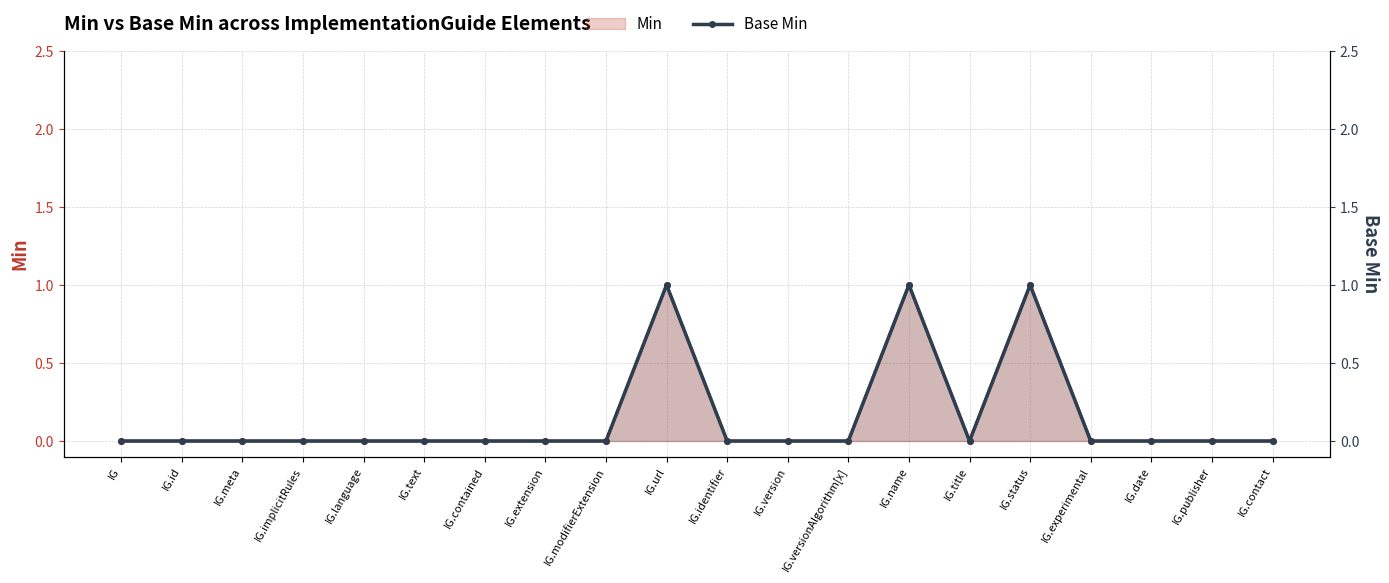

How many lines are shown in the chart?

2